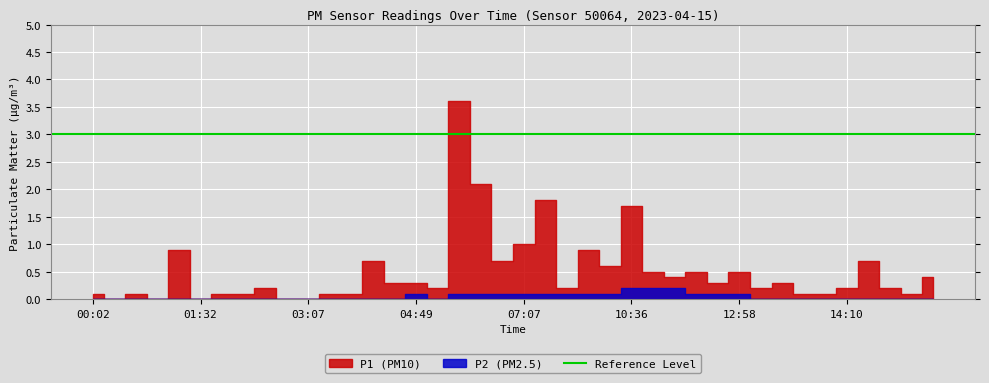

What is the difference between the second highest and minimum values in the P1 series?

2.1